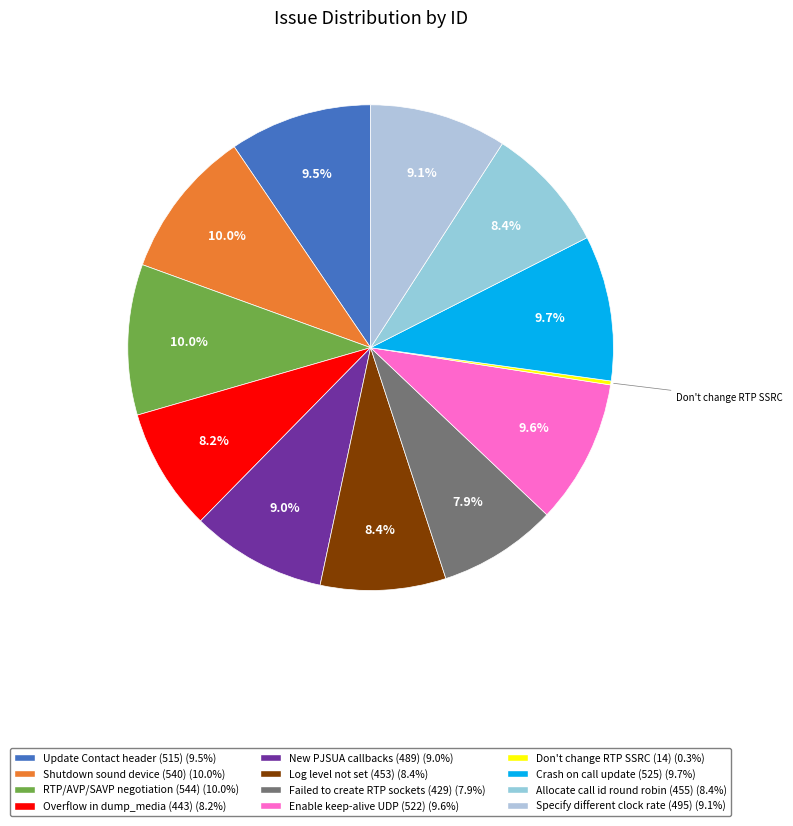

Is it true that New PJSUA callbacks (489) is 9% of the pie?

True